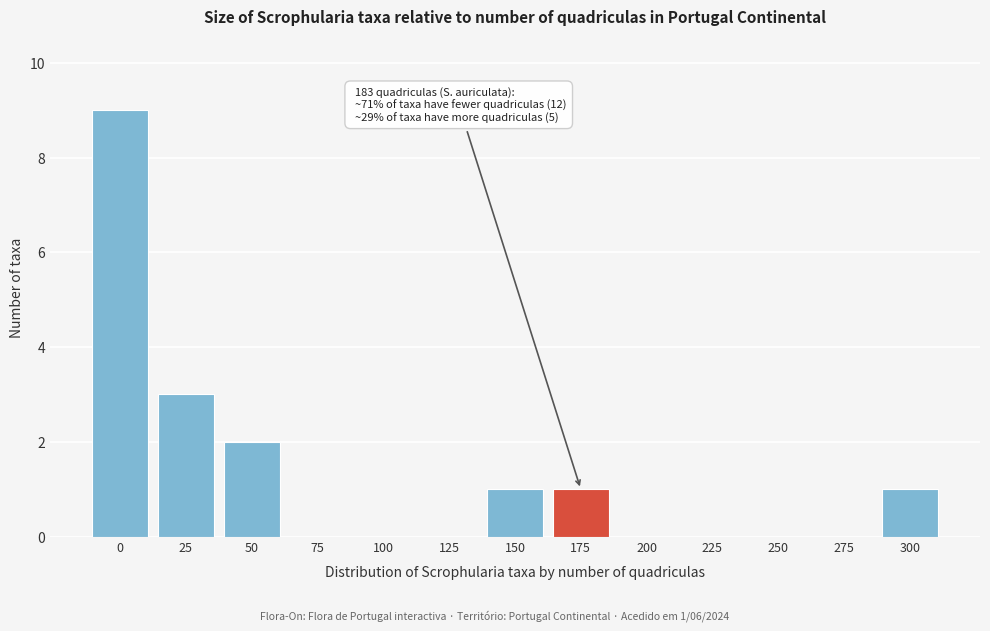

Reading left to right, transcribe all the data shown in this chart.

0=9	25=3	50=2	75=0	100=0	125=0	150=1	175=1	200=0	225=0	250=0	275=0	300=1